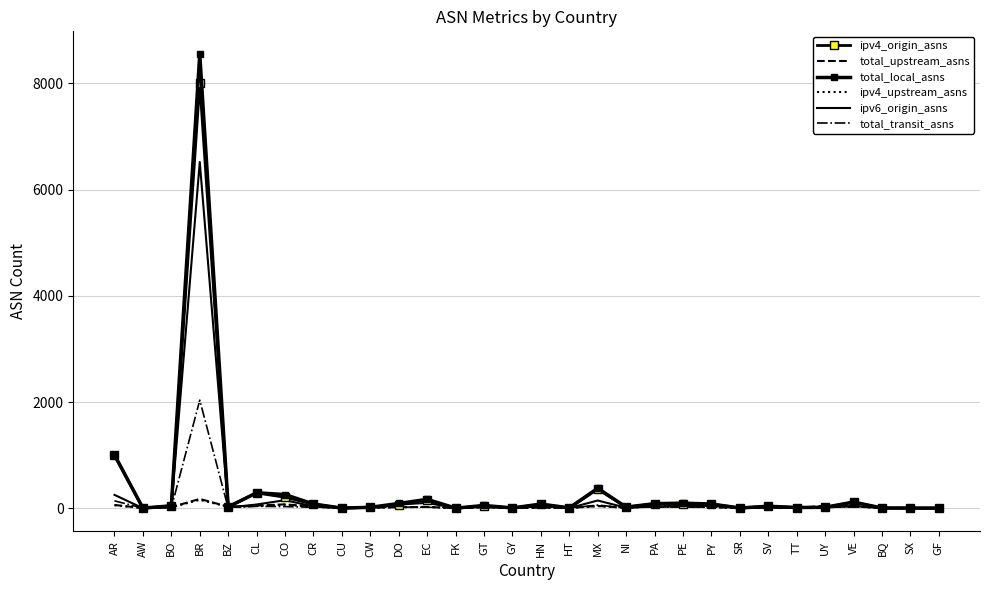

How many interior local valleys does the ipv4_upstream_asns series have?

10